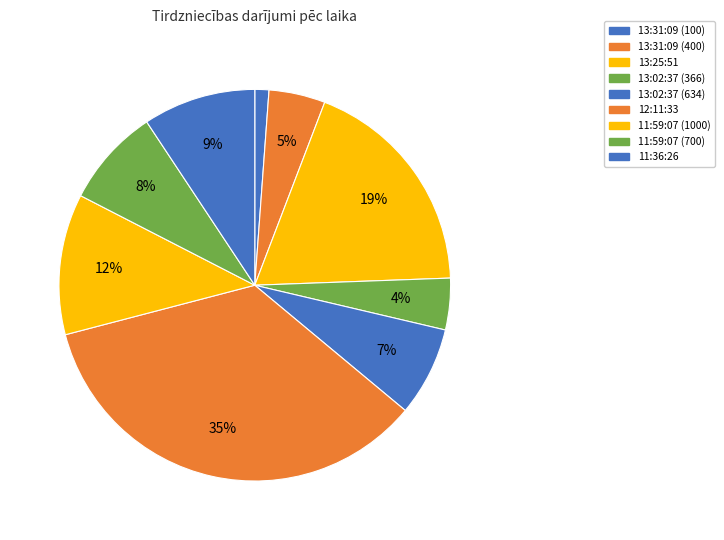

What is the largest slice in the pie chart?

12:11:33